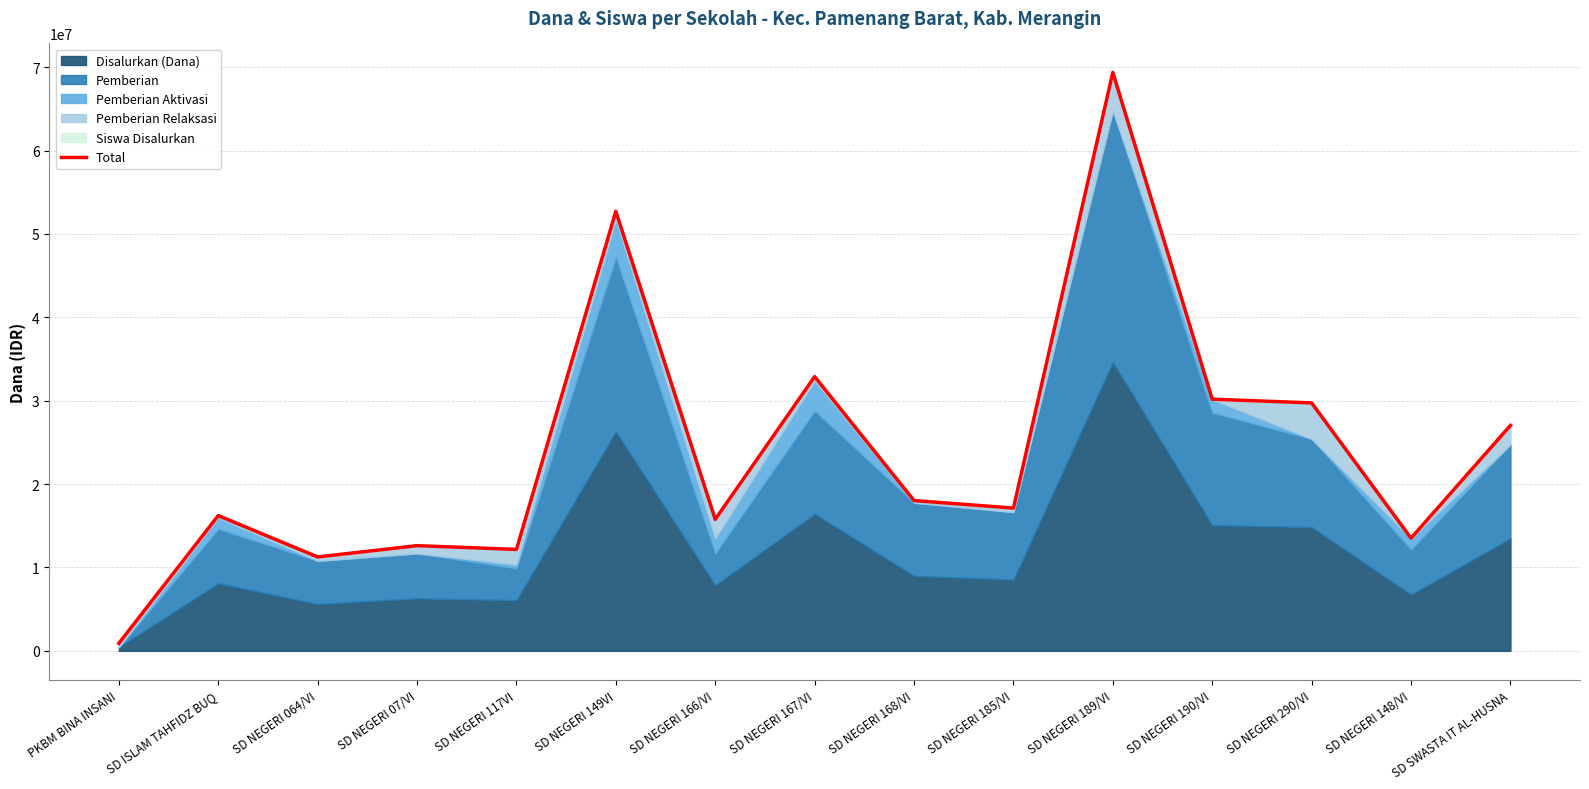

At which category does the data reach its first local peak?

SD ISLAM TAHFIDZ BUQ